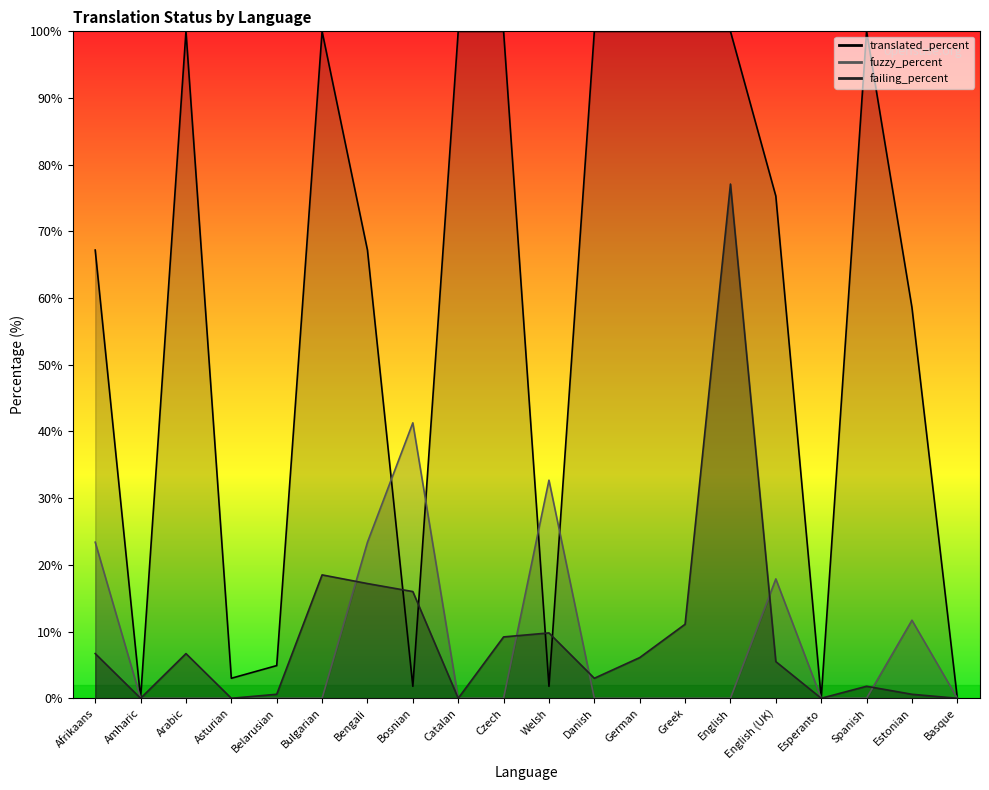

The failing_percent series shows 1.5 at Danish. True or false?

False